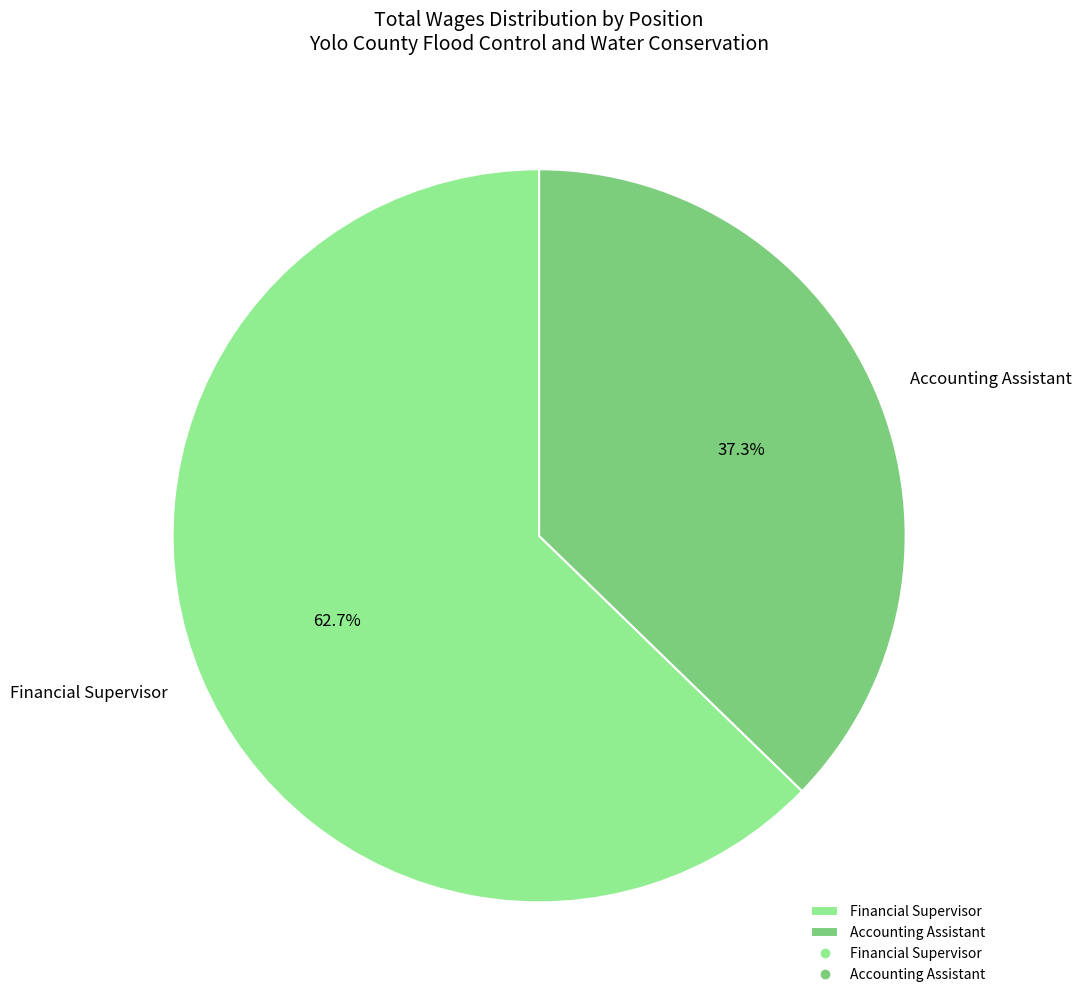

What is the ratio of the value at Financial Supervisor to the value at Accounting Assistant?

1.7